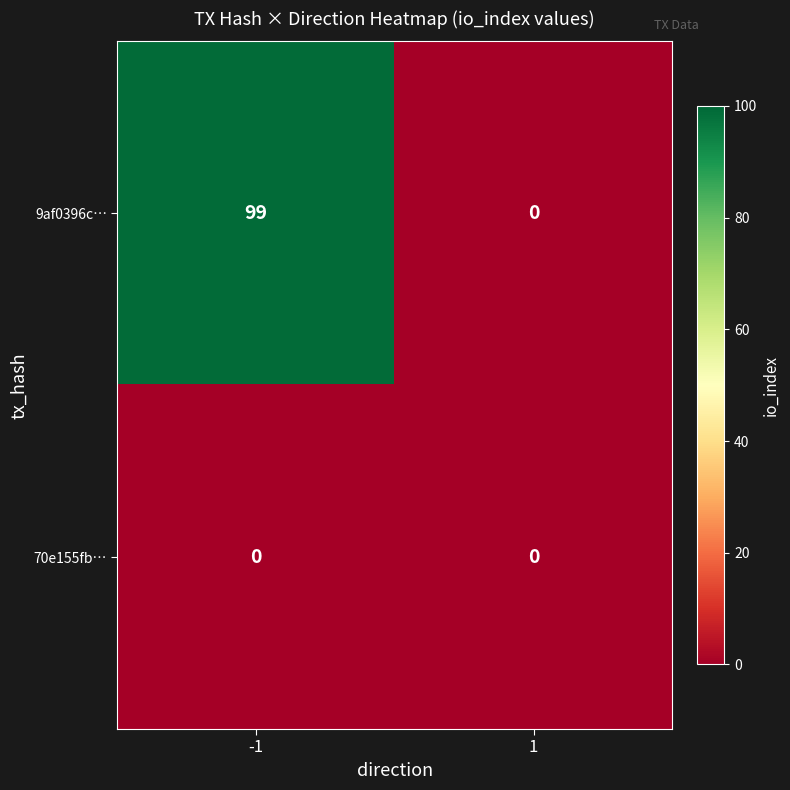

What is the highest value of the 9af0396c… series?

99